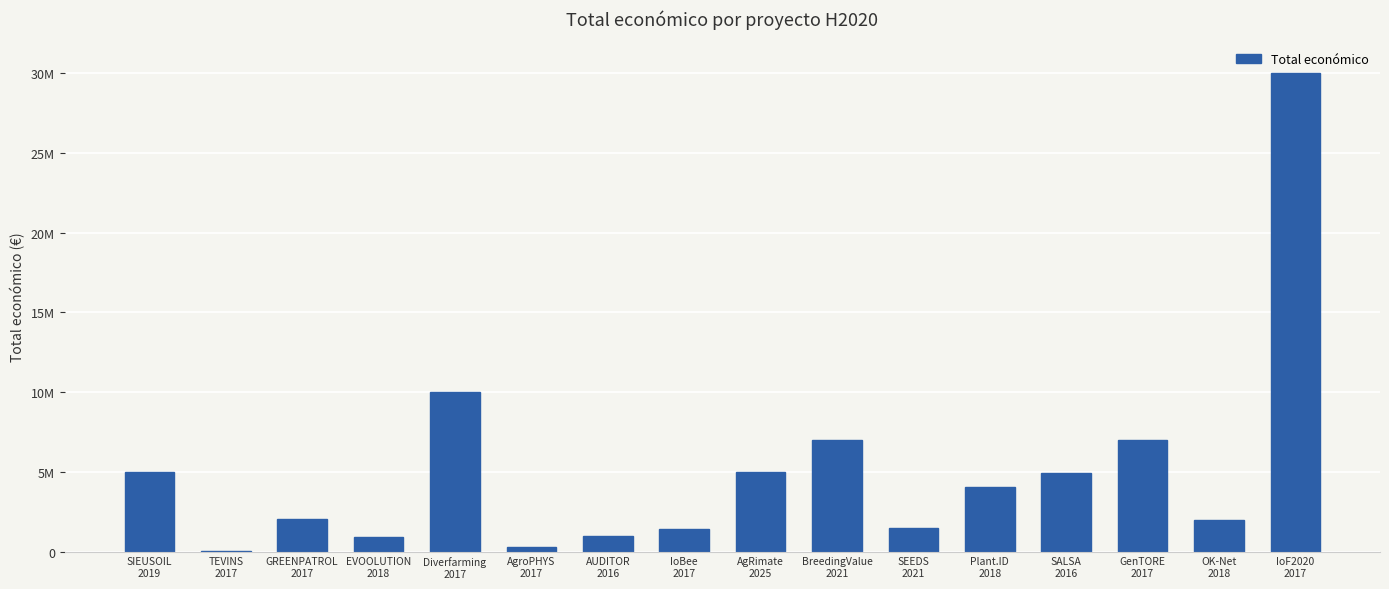

Are the bars horizontal?

No